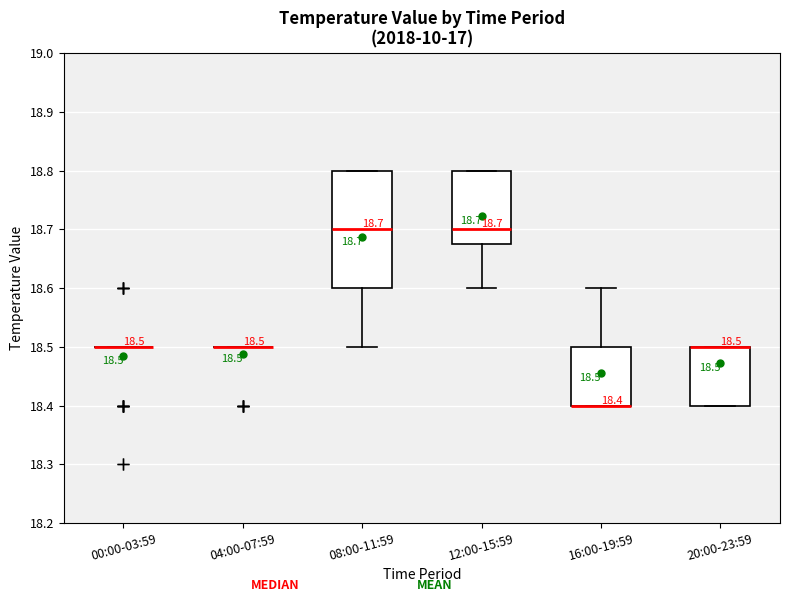

Comparing the boxes themselves (not the whiskers), which one is the tallest?

08:00-11:59